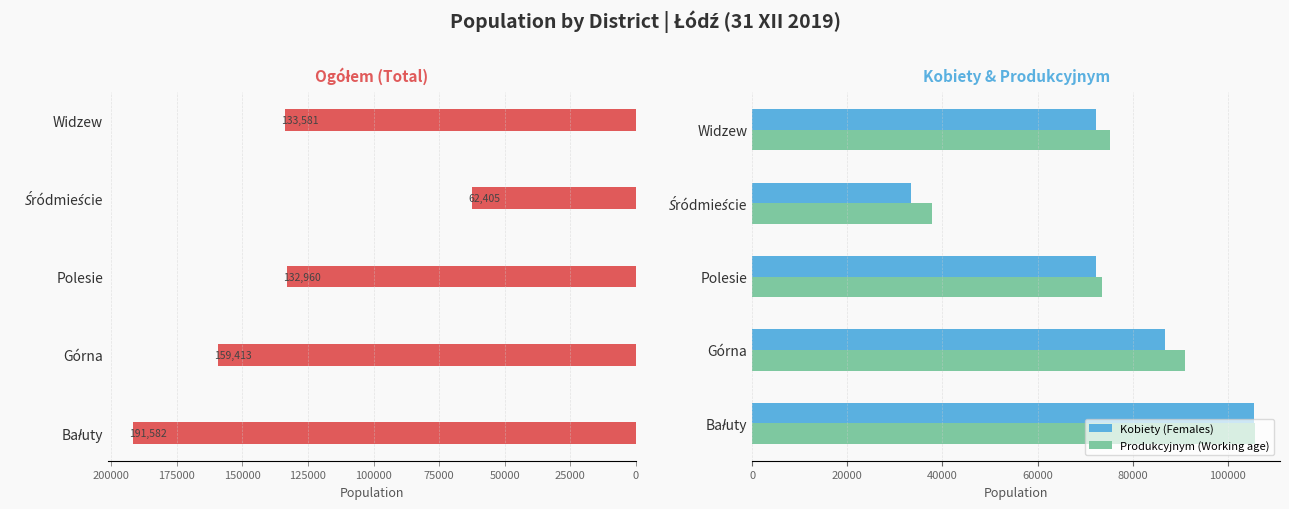

What is the difference between the maximum and minimum values in the Produkcyjnym (Working age) series?

67942